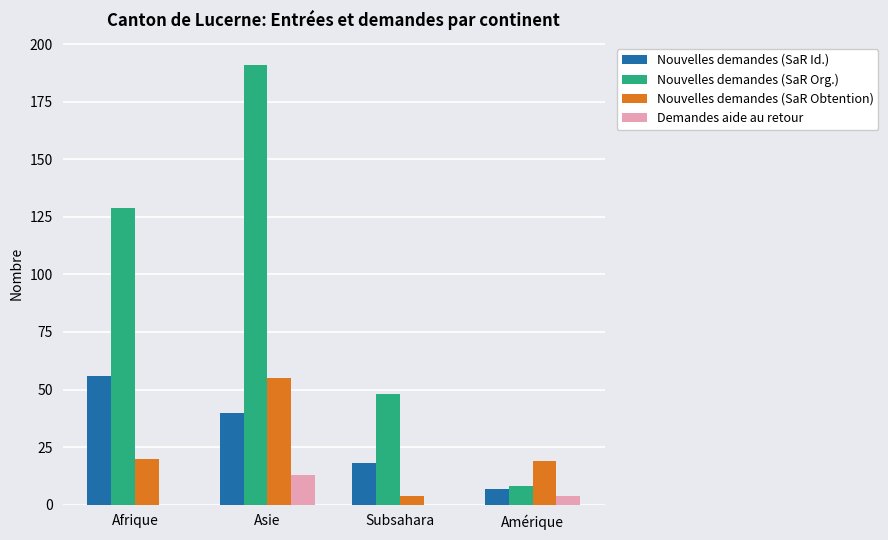

Count the number of categories in the chart.

4